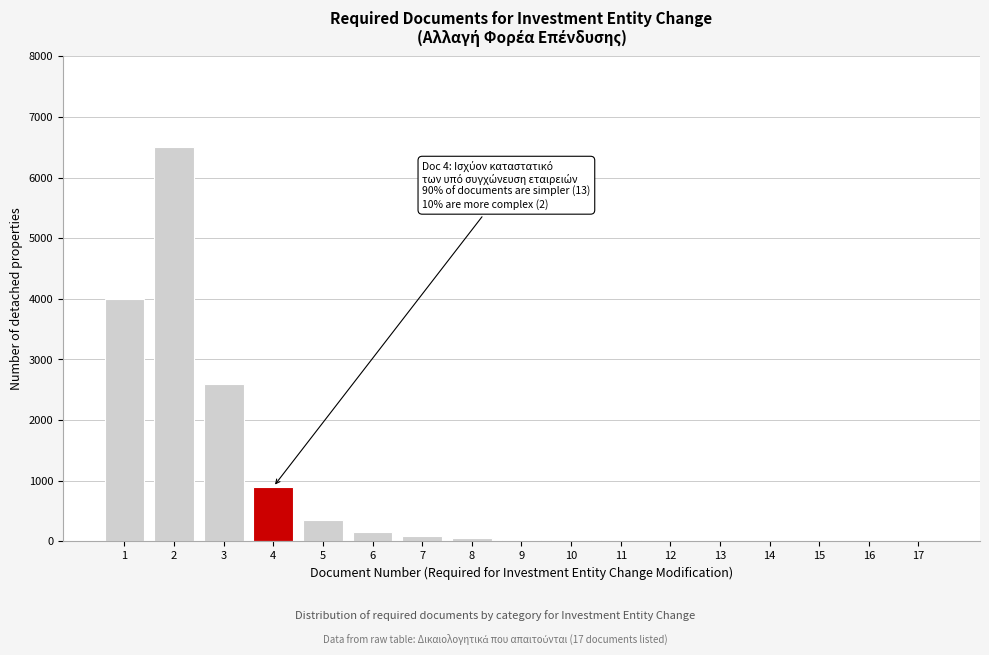

What is the maximum value shown in the chart?

6500